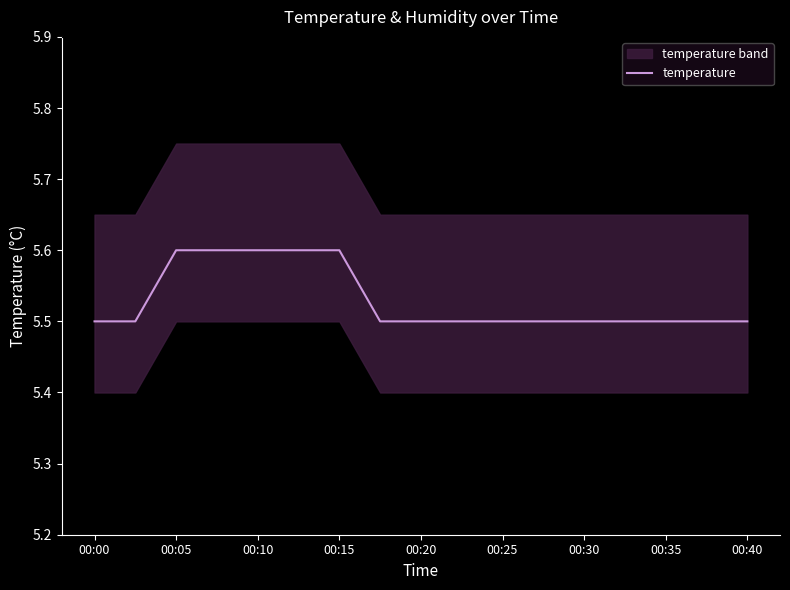

True or false: there are more than 2 points higher than both neighbors.

False